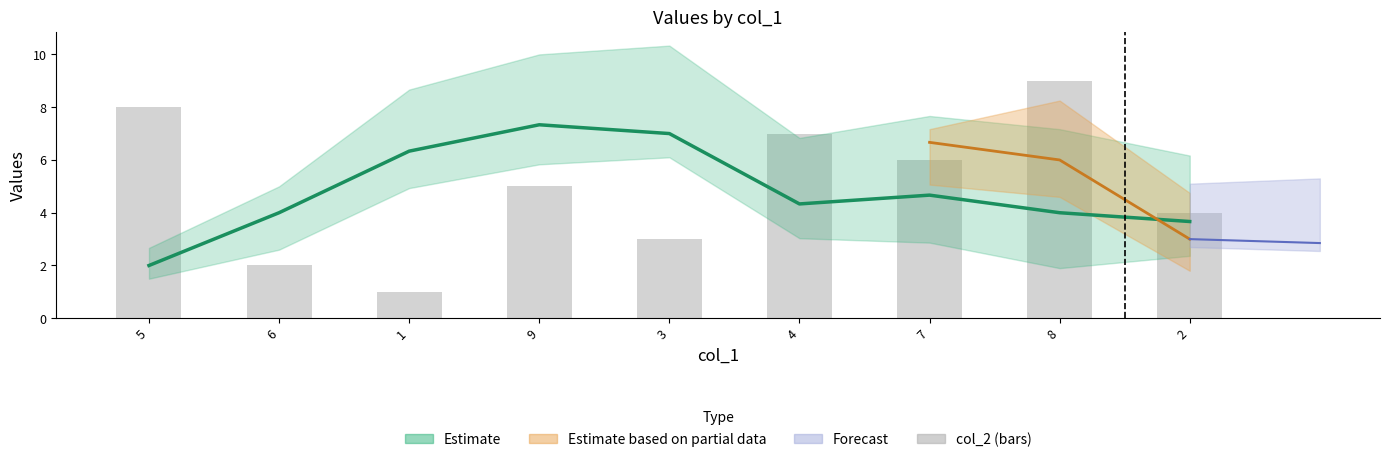

What is the label of the 1st bar from the left?

5